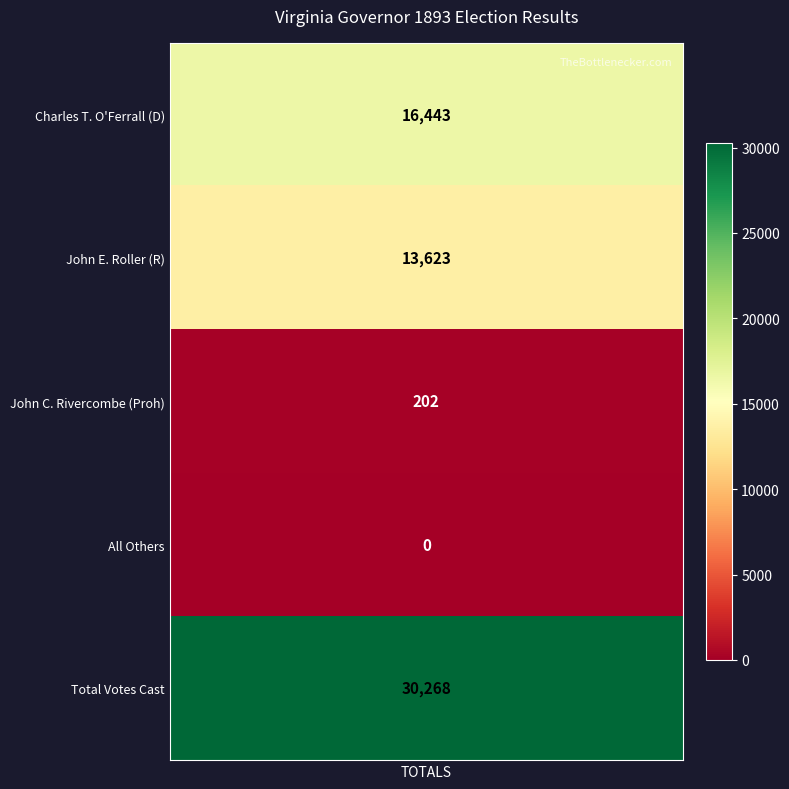

Reading left to right, extract all data points from this chart.

0=16443	1=13623	2=202	3=0	4=30268